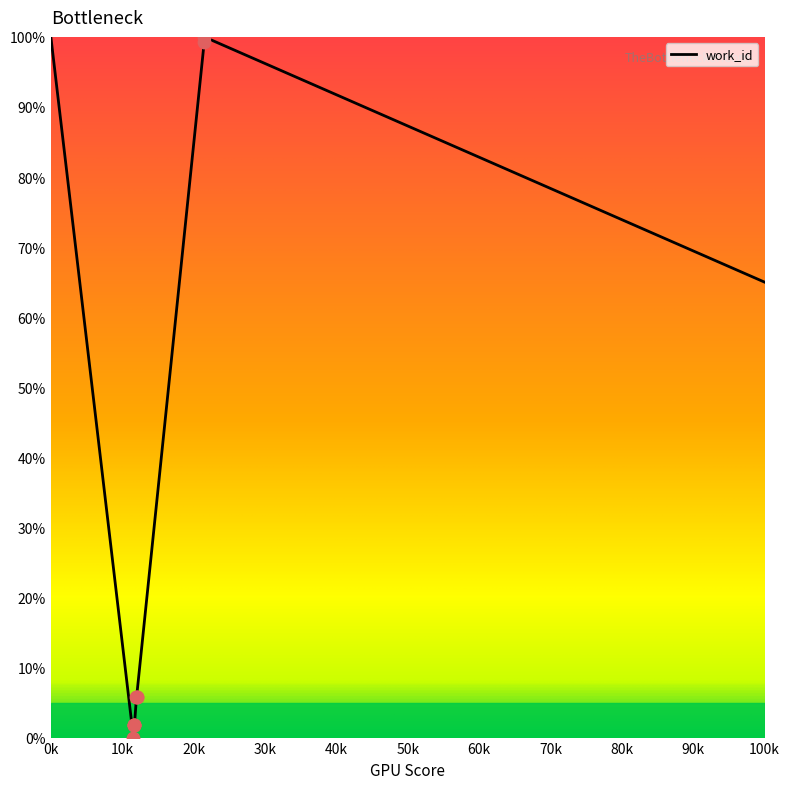

What is the difference between the maximum and minimum values?

100.0